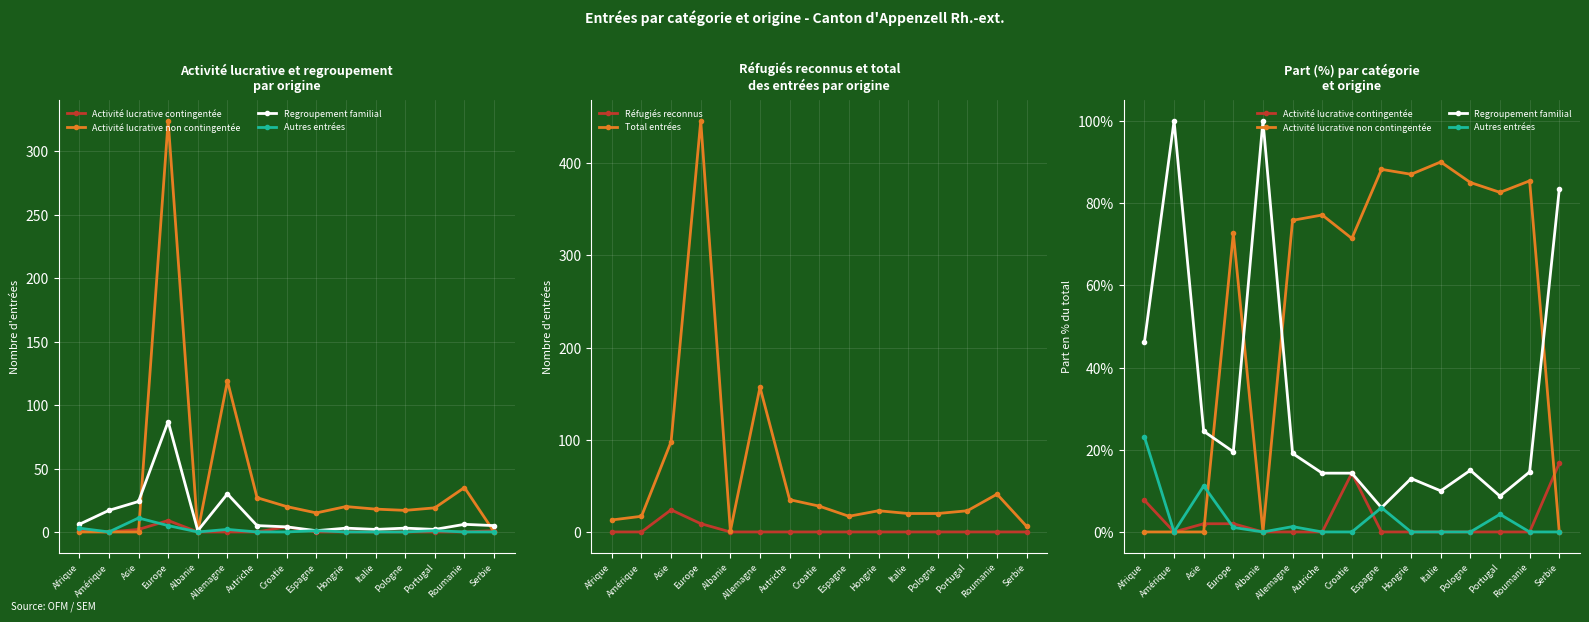

True or false: Regroupement familial and Activité lucrative non contingentée intersect in this chart.

True